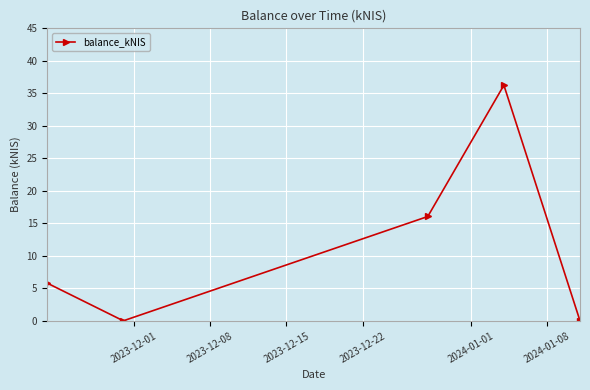

True or false: there are more than 2 points higher than both neighbors.

False